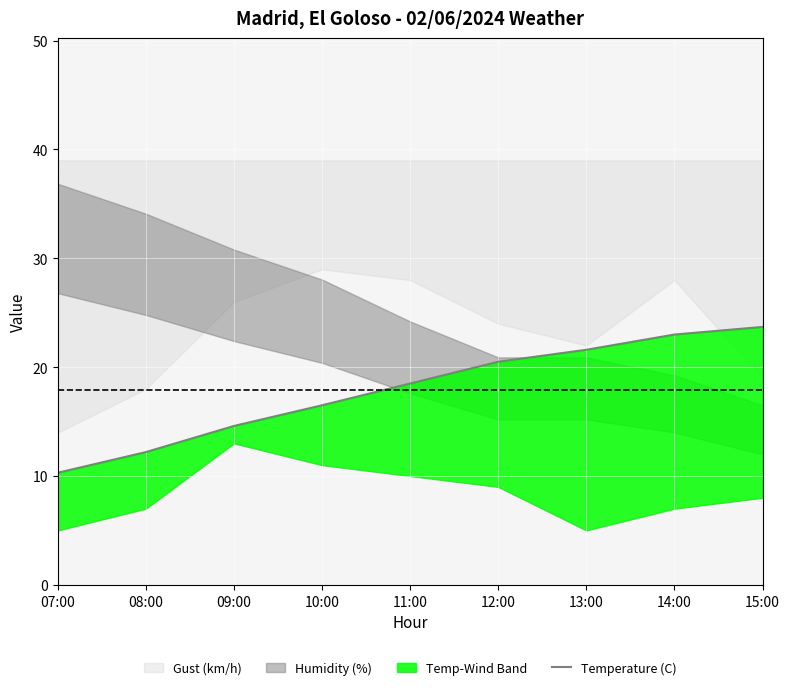

What is the sum of the values at 13:00 and 12:00?

42.1